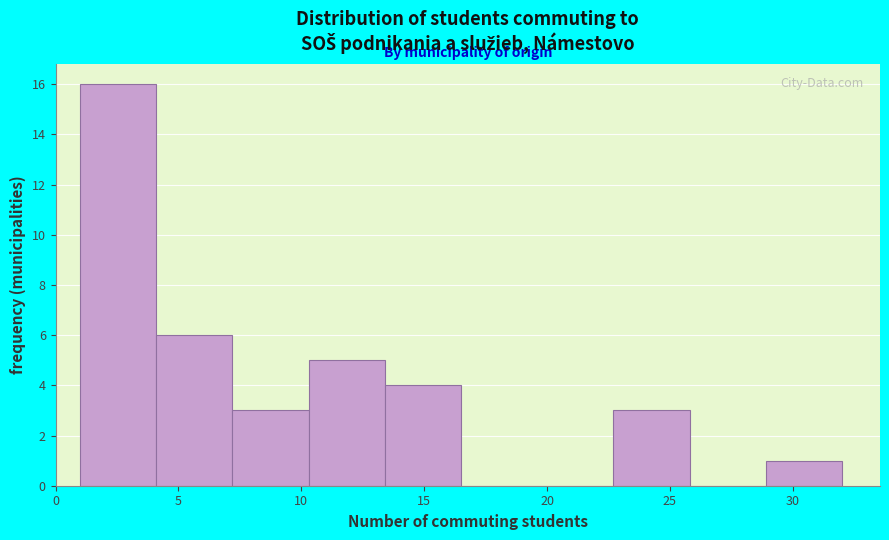

Over which range of the x-axis is the bar tallest?

1.0 to 4.1